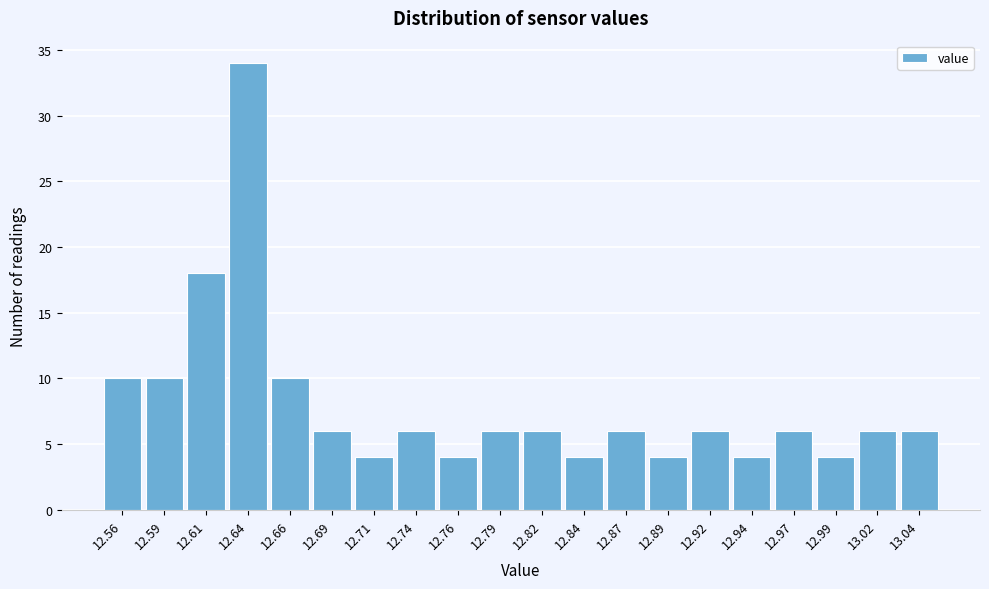

Reading left to right, transcribe all the data shown in this chart.

10	10	18	34	10	6	4	6	4	6	6	4	6	4	6	4	6	4	6	6